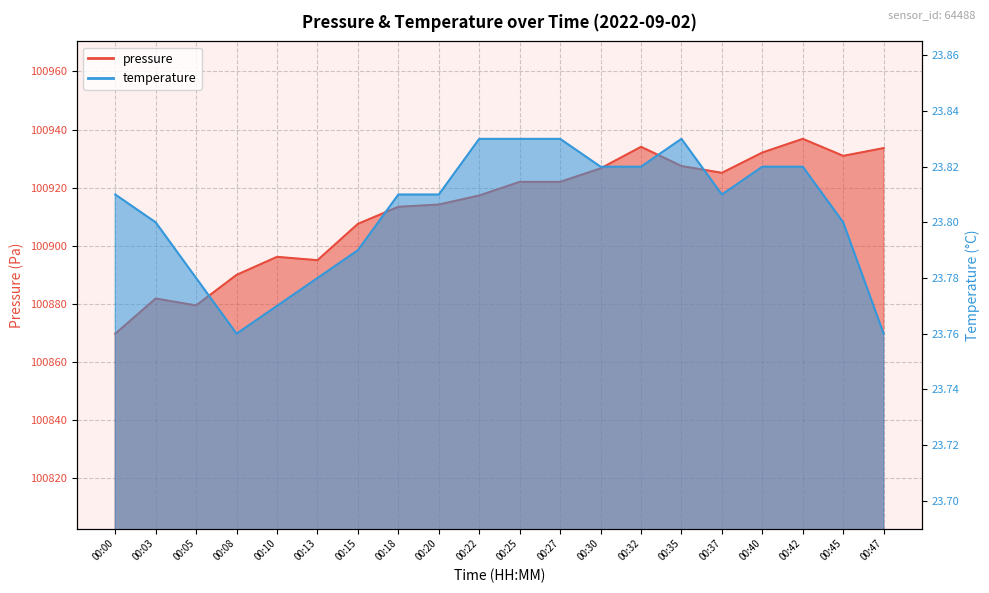

Between 00:00 and 00:32, which series saw the biggest shift?

pressure